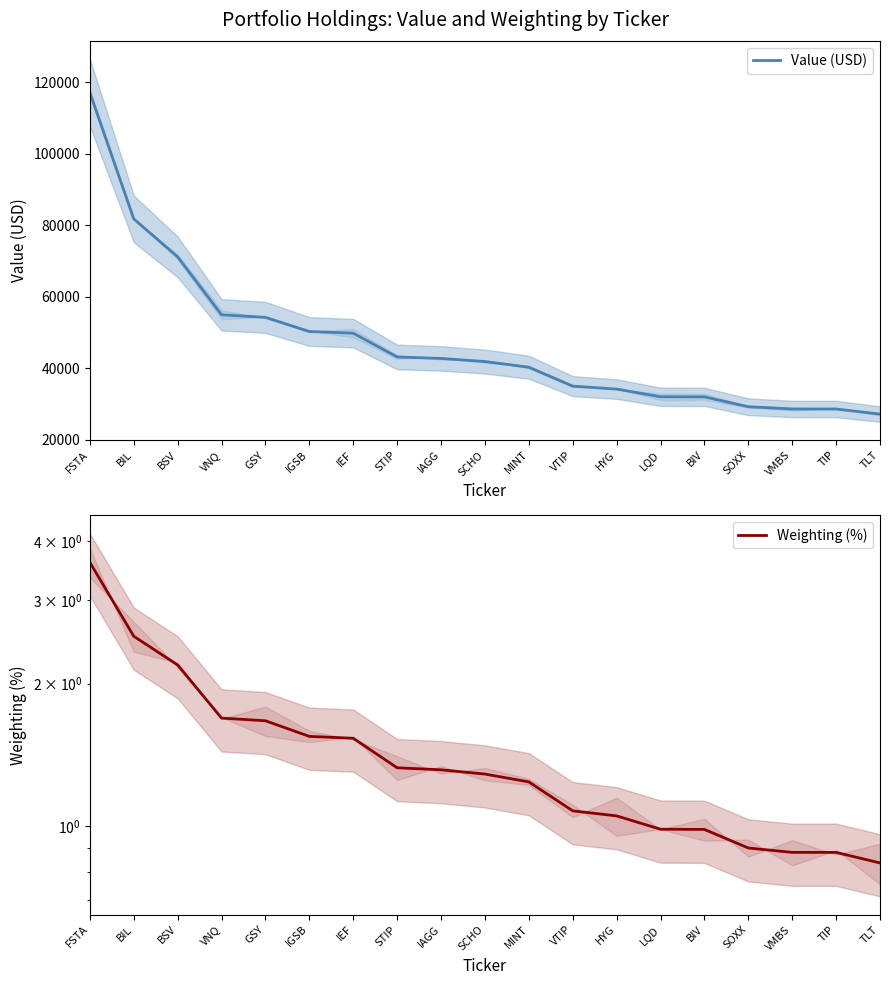

What is the sum of the Weighting (%) values at SCHO and IGSB?

2.8